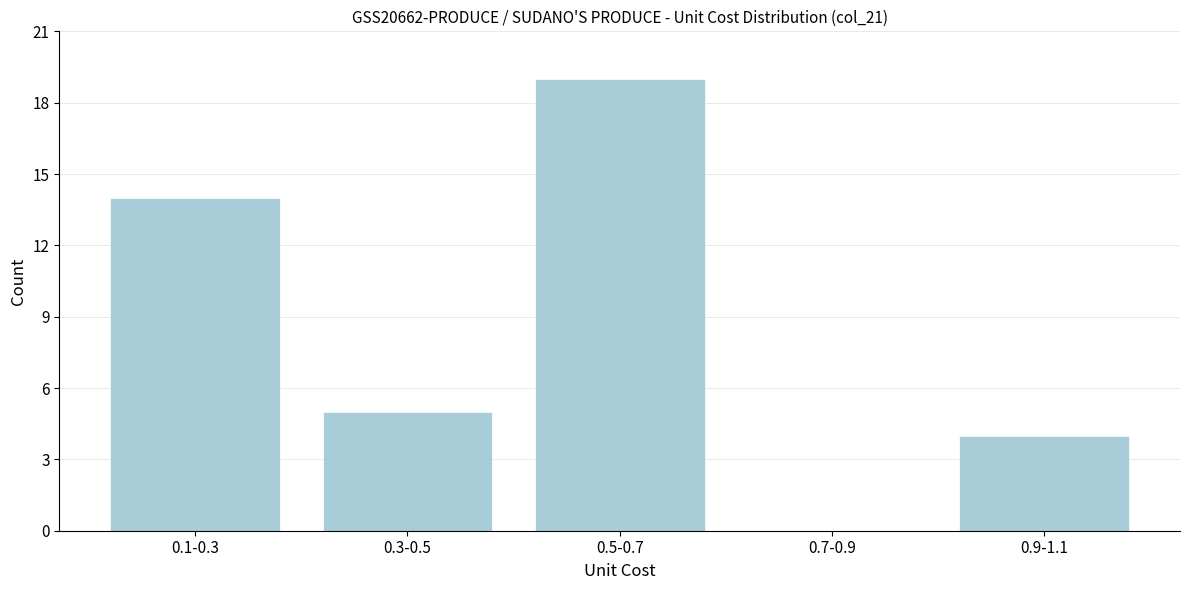

Reading left to right, what are all the values shown in this chart?

0.1-0.3=14	0.3-0.5=5	0.5-0.7=19	0.7-0.9=0	0.9-1.1=4